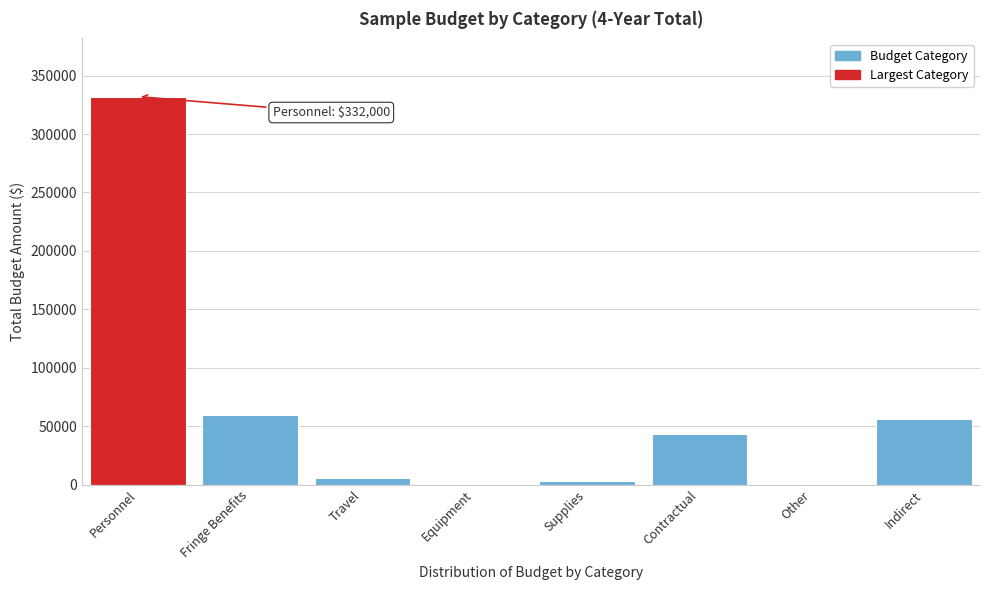

Reading left to right, list all the values displayed in this chart.

Personnel=332000	Fringe Benefits=59760	Travel=5360	Equipment=0	Supplies=3000	Contractual=43000	Other=0	Indirect=56440